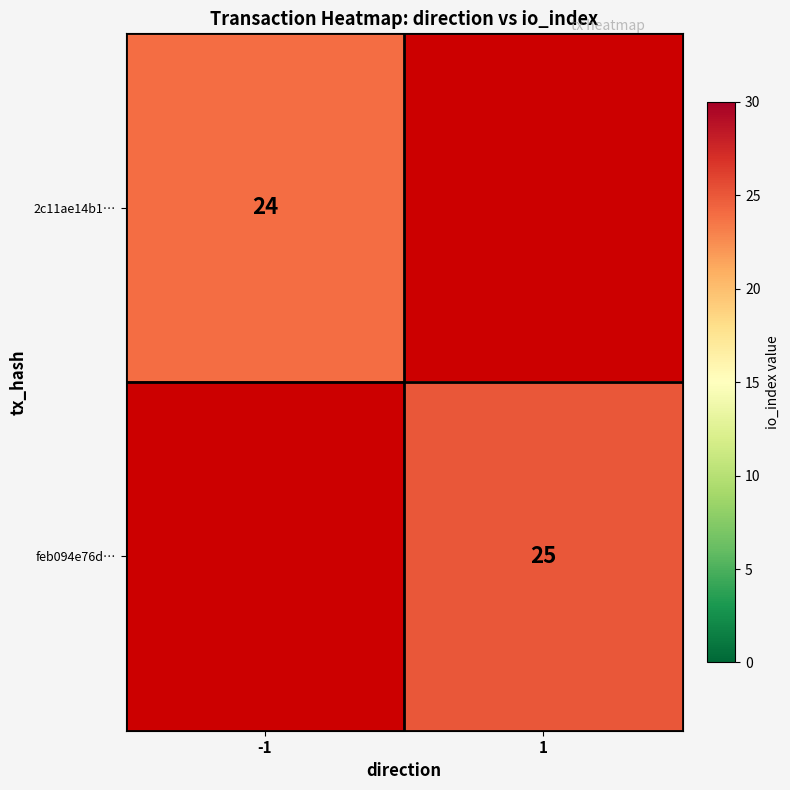

Which category has the highest value across all series?

1